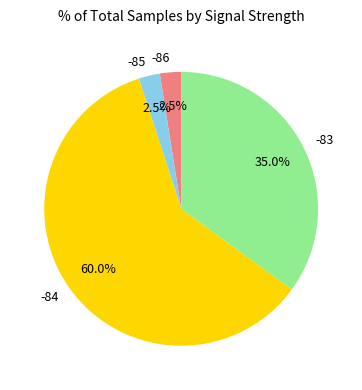

Which has a higher value, -85 or -83?

-83